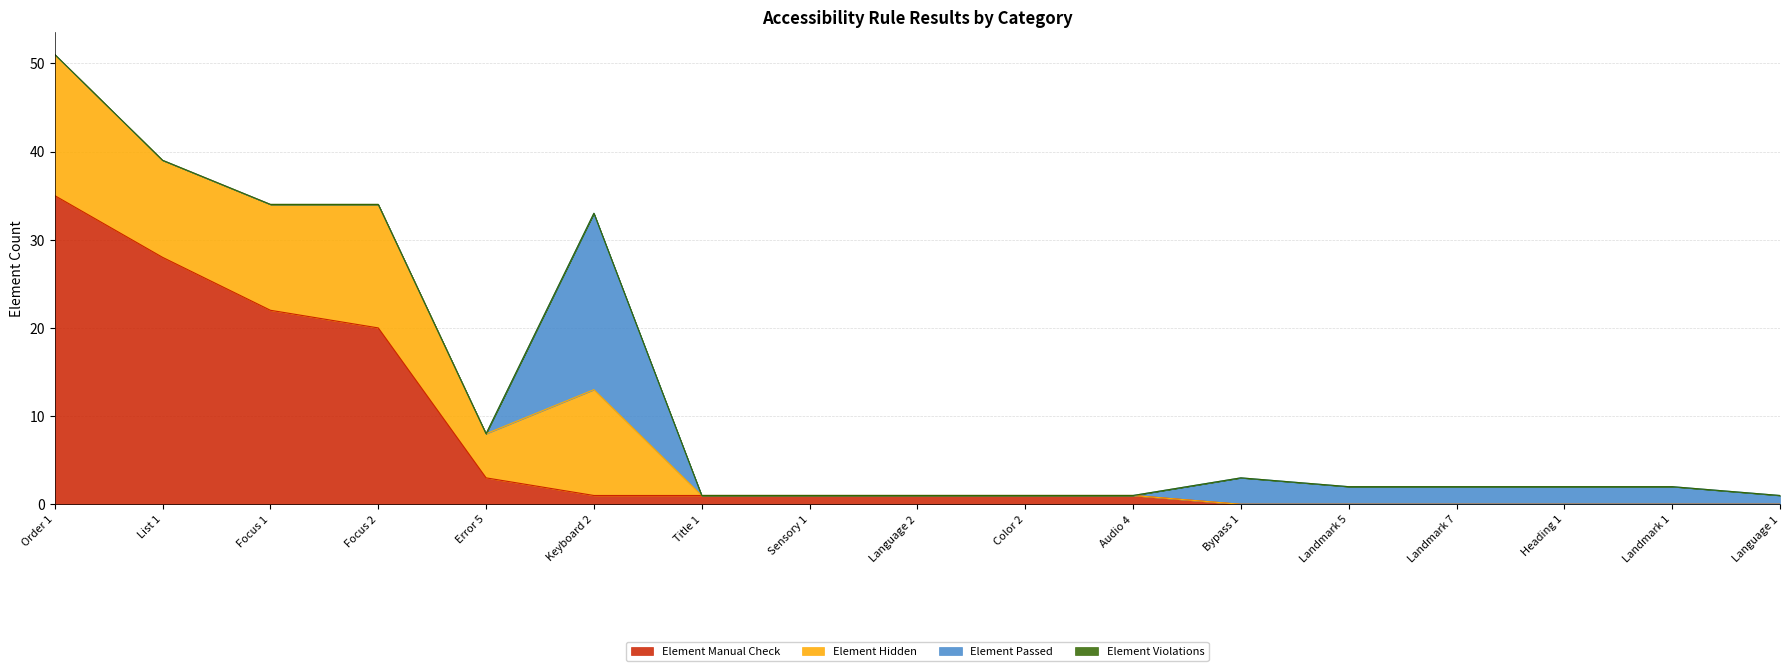

At which label does Element Hidden reach its peak?

Order 1